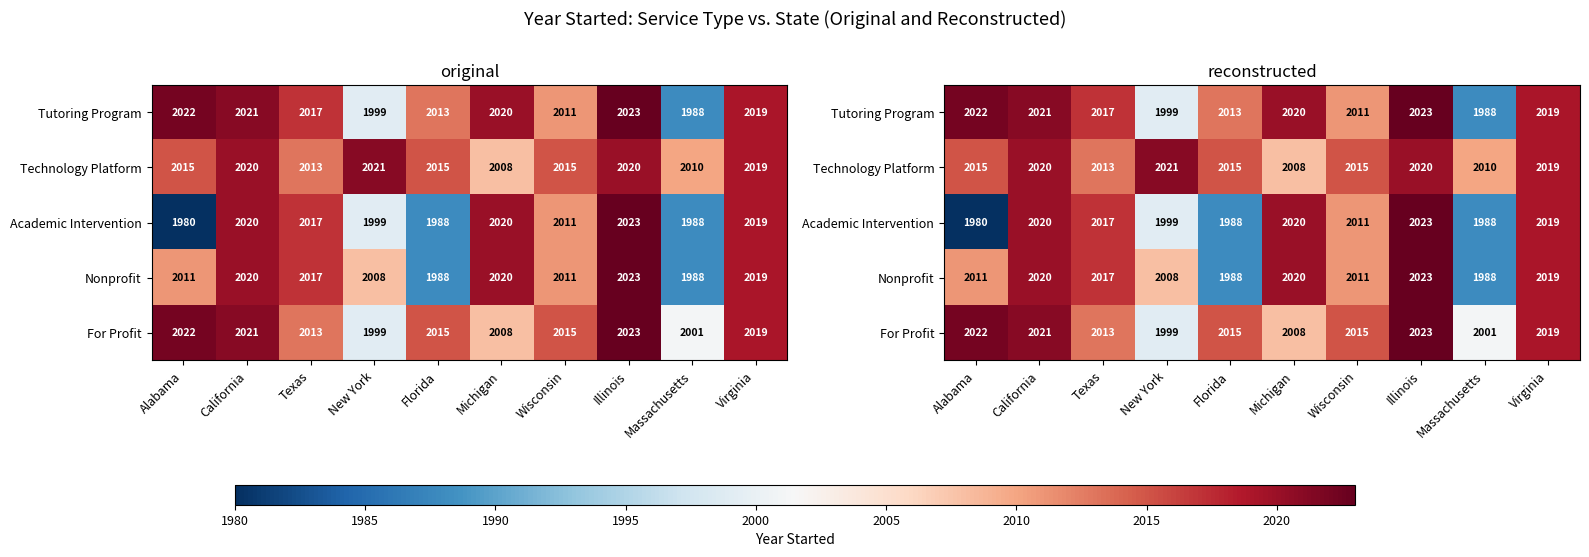

What is the sum of all Tutoring Program values?

20133